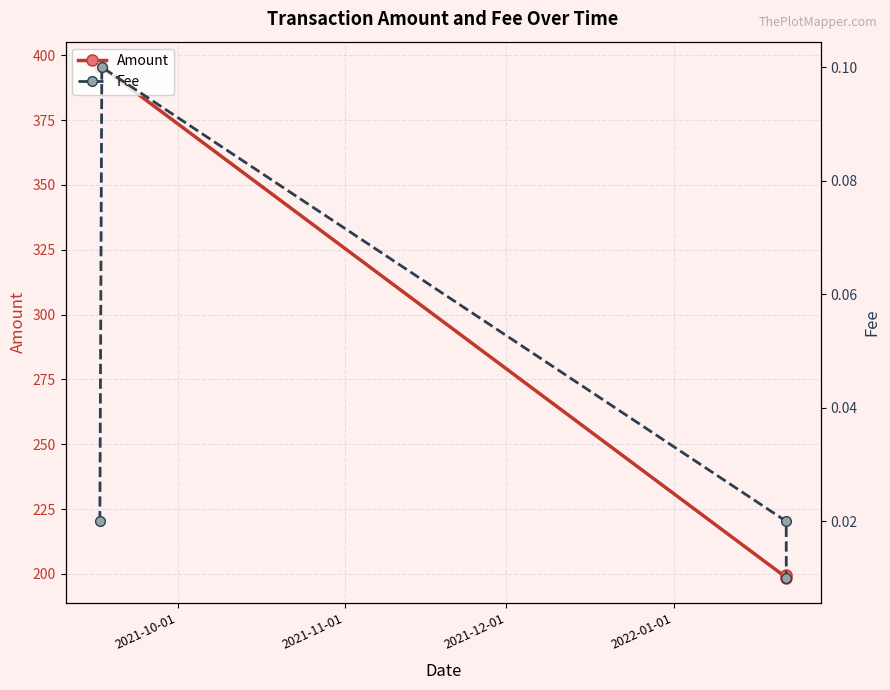

What is the value of the Amount point at the 1st from the left?

395.4